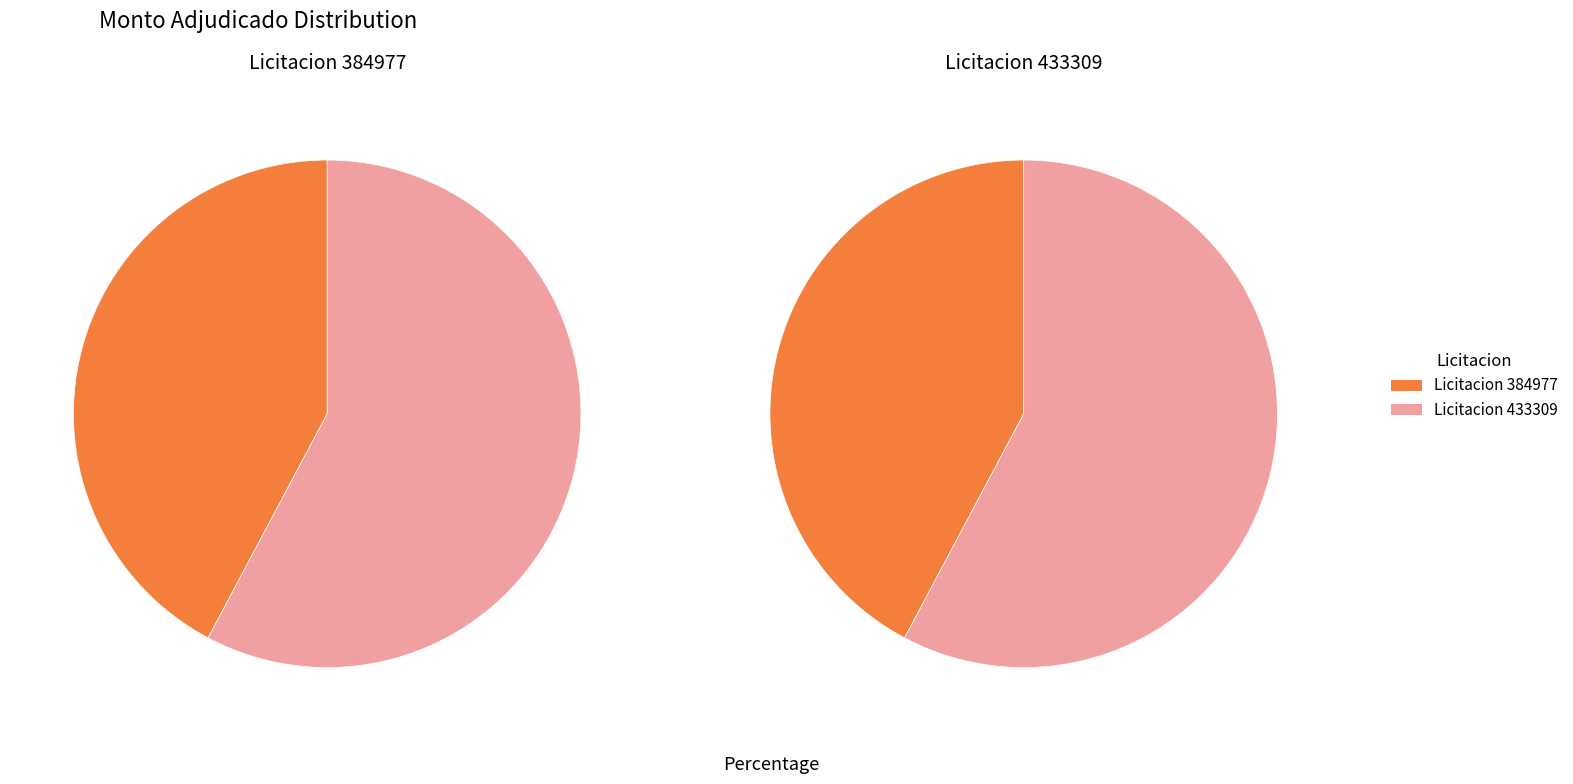

How many segments does this pie chart have?

2